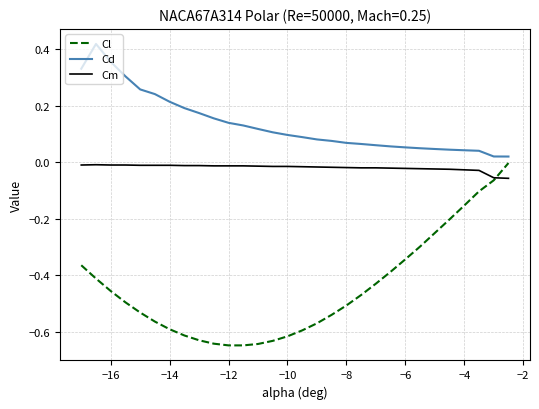

Which series has the largest total across all categories?

Cd